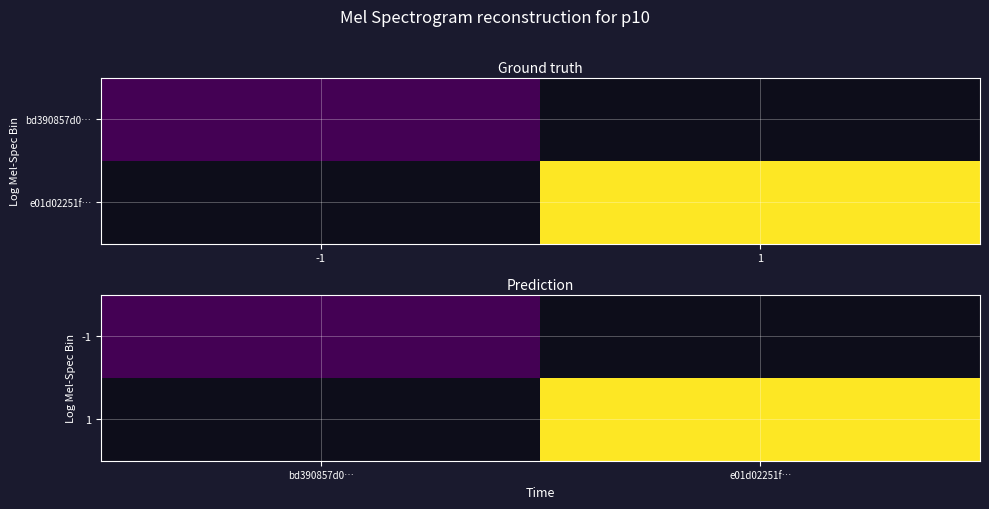

What is the greatest value displayed?

4.0